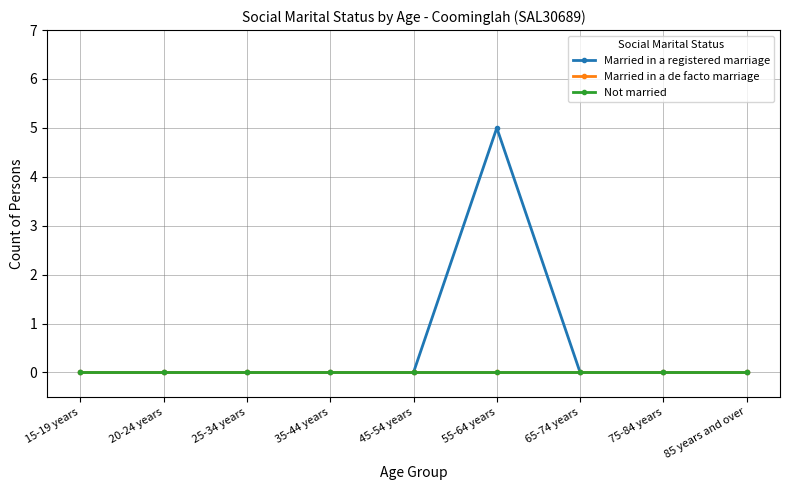

What position from the right is 65-74 years?

3